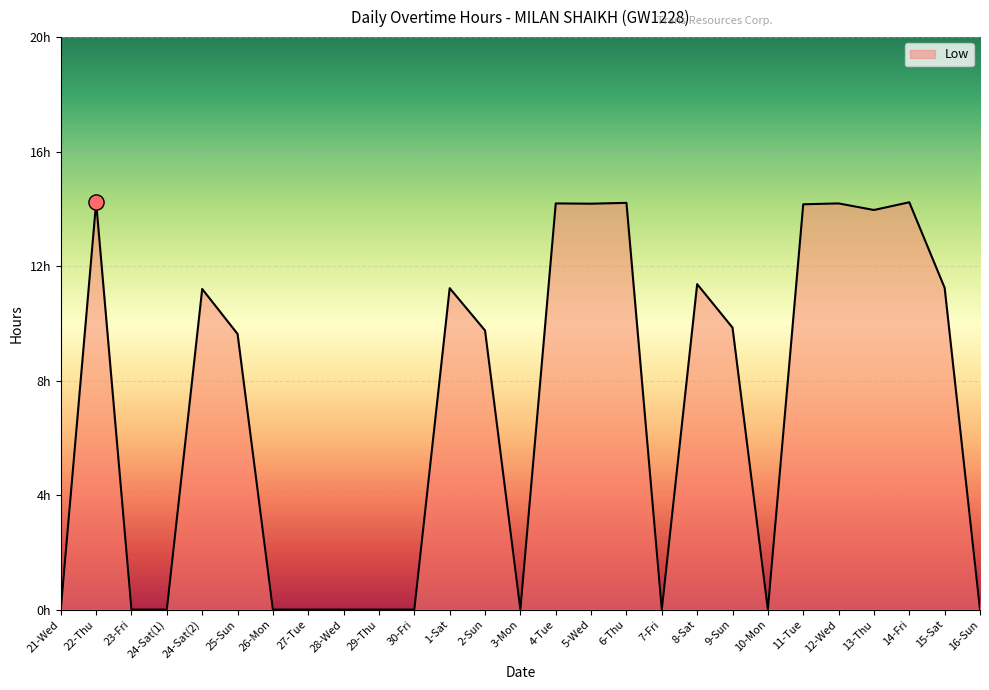

Which has a higher value, 14-Fri or 7-Fri?

14-Fri